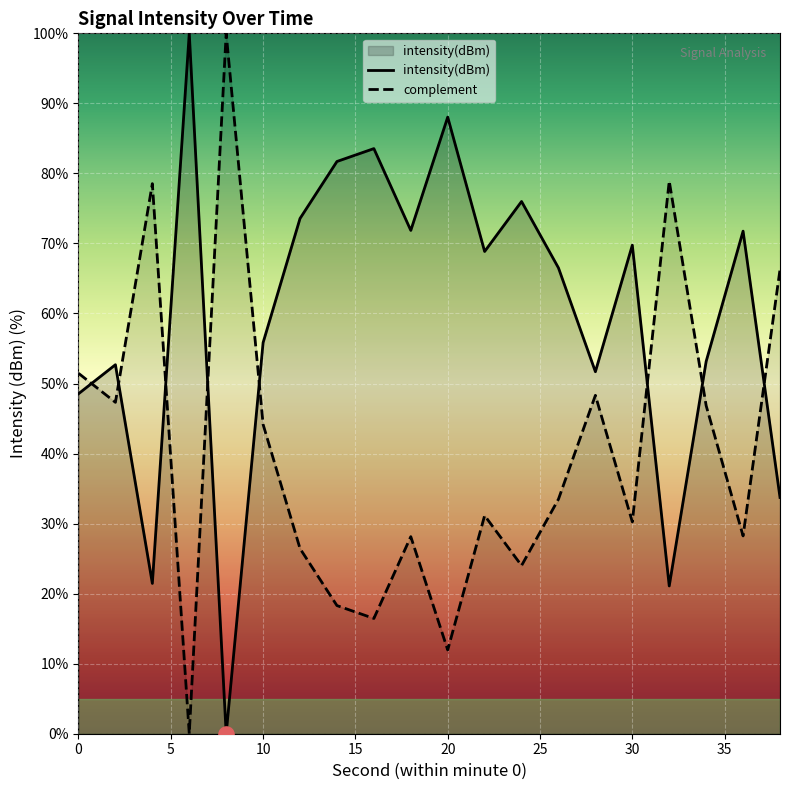

Which series has the widest spread of Y values?

intensity(dBm)